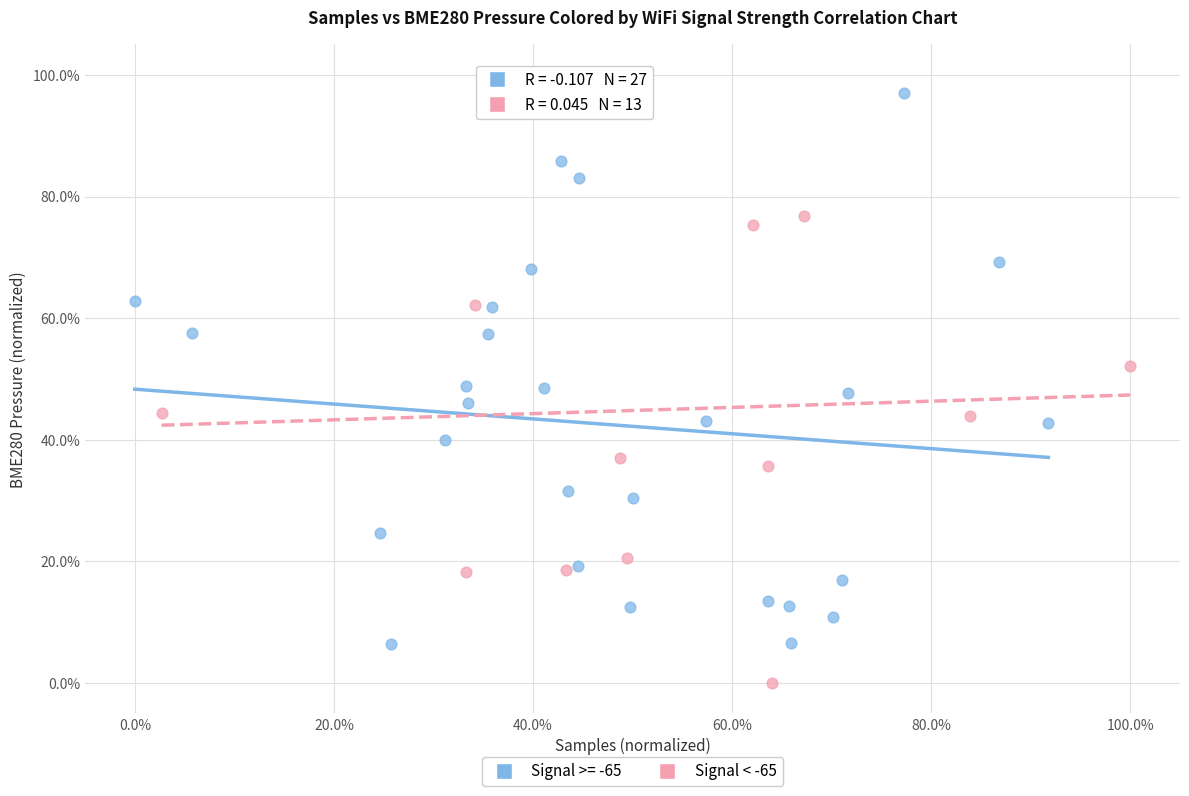

What are all the series names shown in the legend?

Signal >= -65, Signal < -65